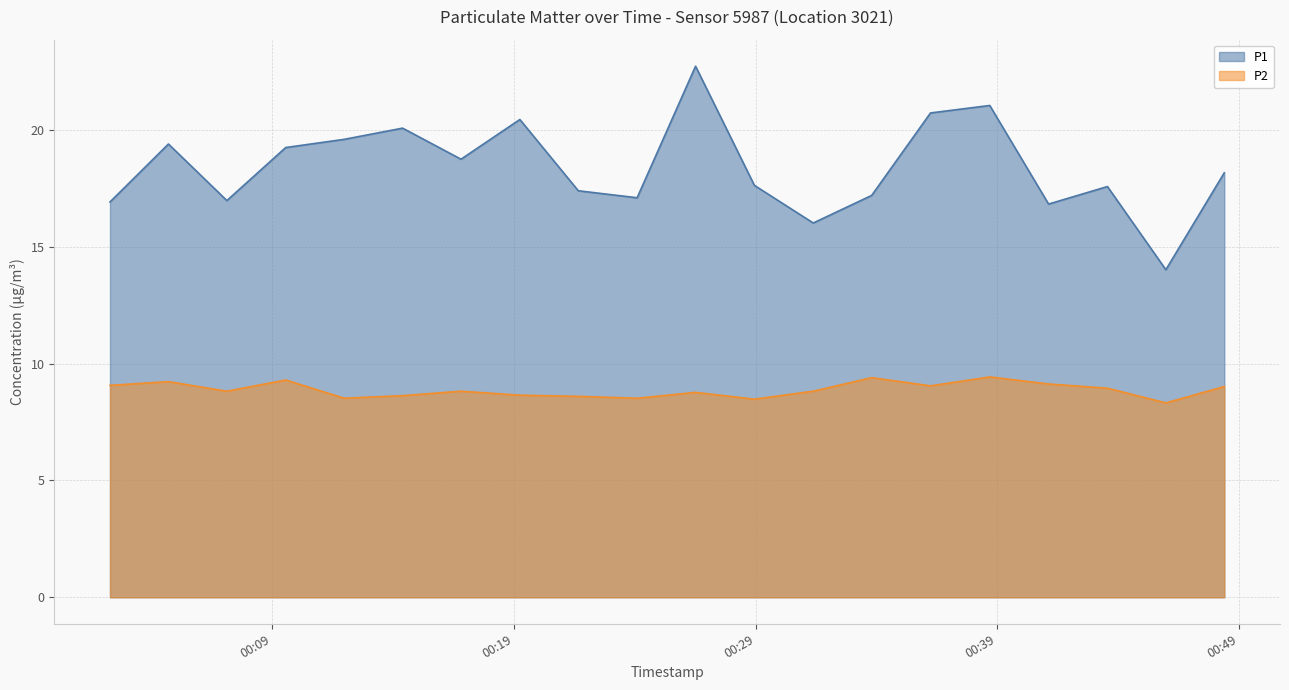

At which label does P1 reach its minimum?

2022-10-31T00:45:58